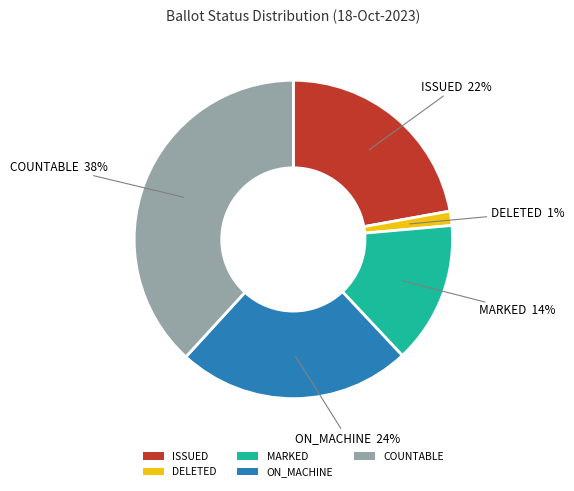

Is it true that COUNTABLE is 29% of the pie?

False